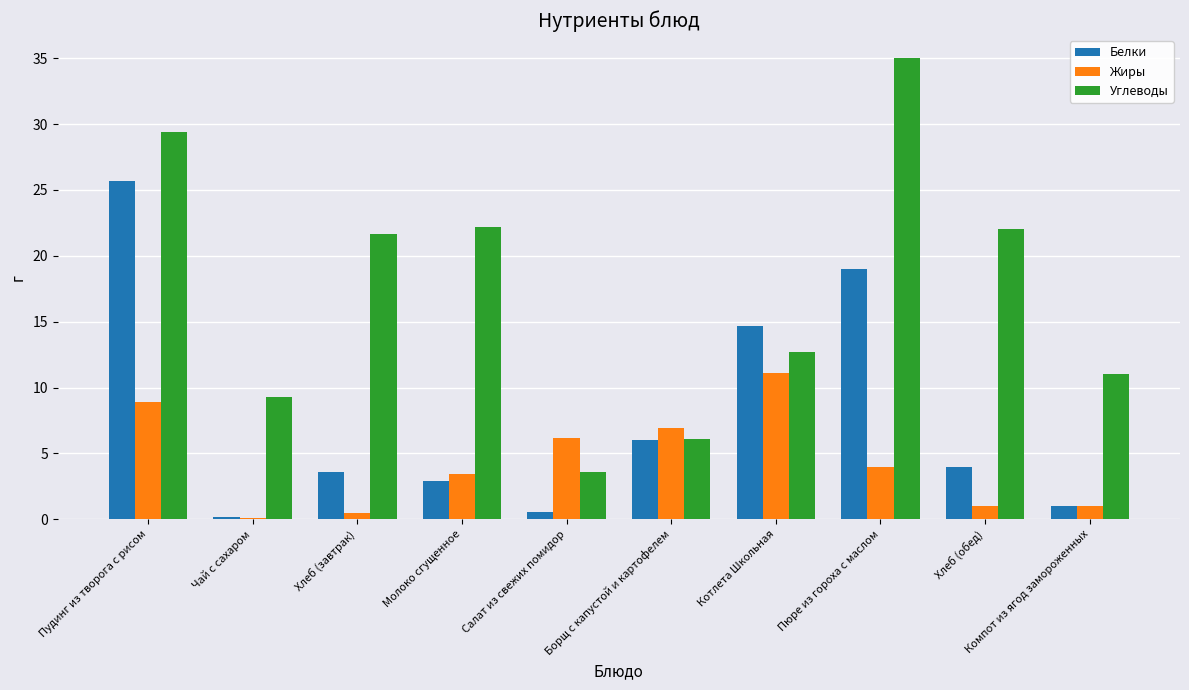

Reading right to left, extract all data points from this chart.

Белки: Компот из ягод замороженных=1.0	Хлеб (обед)=4.0	Пюре из гороха с маслом=19.0	Котлета Школьная=14.7	Борщ с капустой и картофелем=6.0	Салат из свежих помидор=0.6	Молоко сгущенное=2.9	Хлеб (завтрак)=3.6	Чай с сахаром=0.2	Пудинг из творога с рисом=25.7
Жиры: Компот из ягод замороженных=1.0	Хлеб (обед)=1.0	Пюре из гороха с маслом=4.0	Котлета Школьная=11.1	Борщ с капустой и картофелем=6.9	Салат из свежих помидор=6.2	Молоко сгущенное=3.4	Хлеб (завтрак)=0.5	Чай с сахаром=0.1	Пудинг из творога с рисом=8.9
Углеводы: Компот из ягод замороженных=11.0	Хлеб (обед)=22.0	Пюре из гороха с маслом=35.0	Котлета Школьная=12.7	Борщ с капустой и картофелем=6.1	Салат из свежих помидор=3.6	Молоко сгущенное=22.2	Хлеб (завтрак)=21.6	Чай с сахаром=9.3	Пудинг из творога с рисом=29.4